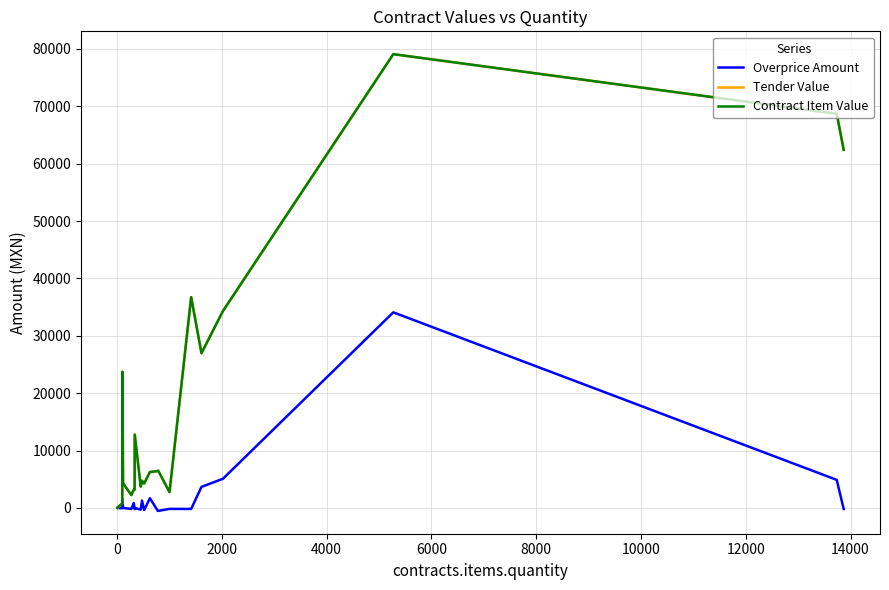

Does the chart have visible grid lines?

Yes